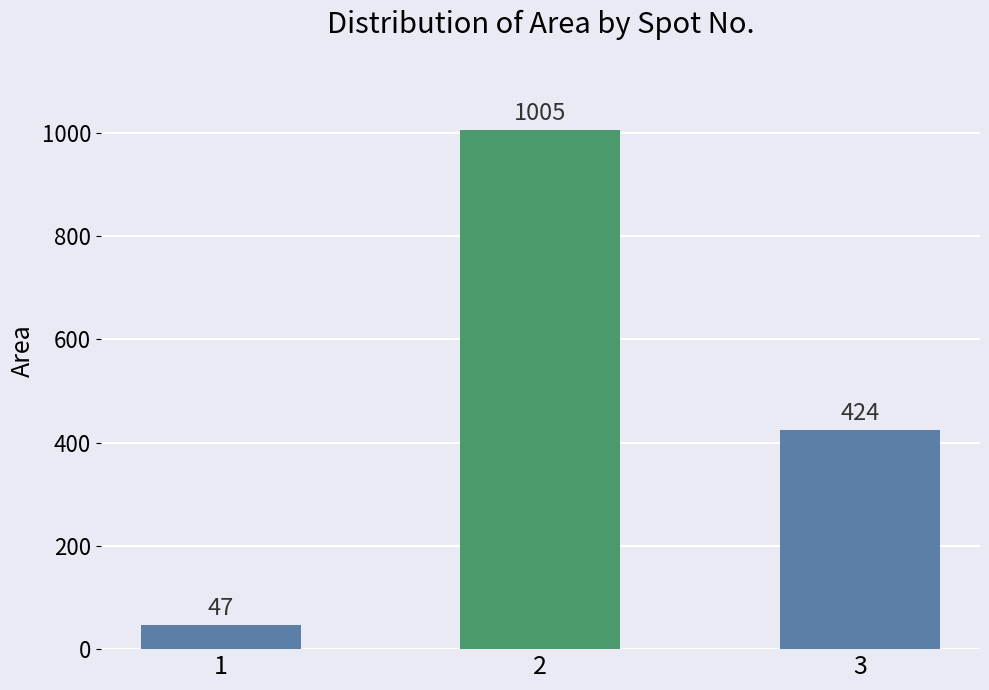

Between 2 and 1, which is larger?

2